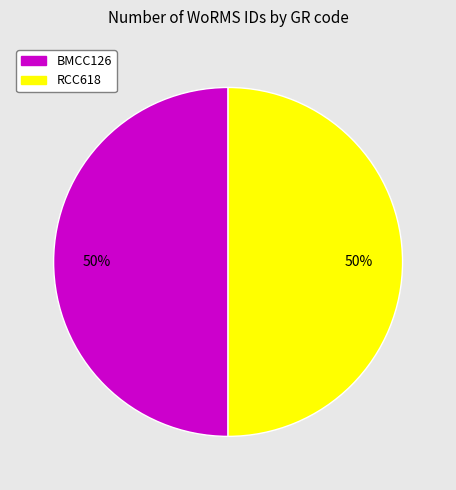

The RCC618 slice represents 43% of the pie. True or false?

False